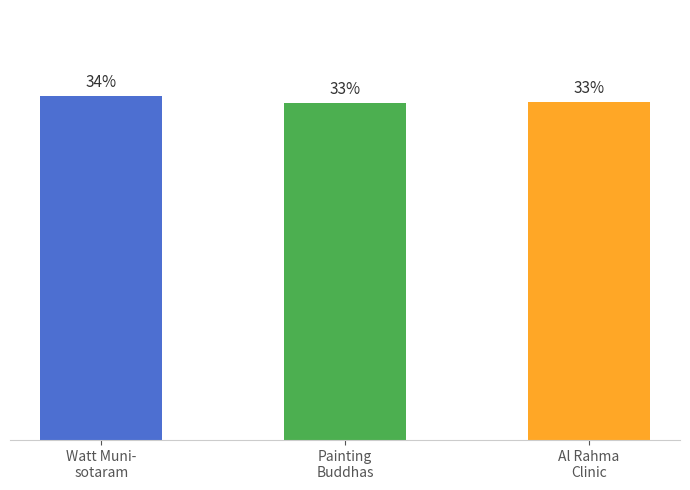

Does the chart contain any negative values?

No